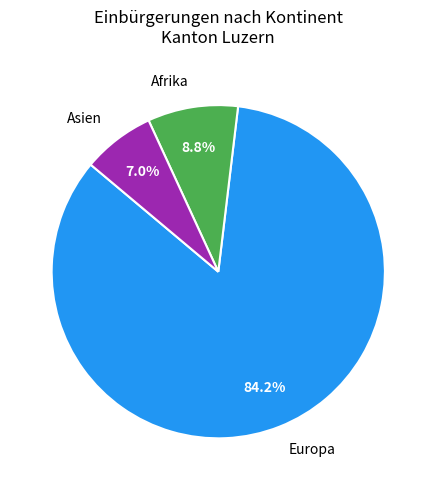

Is there any slice that represents more than half of the pie?

Yes